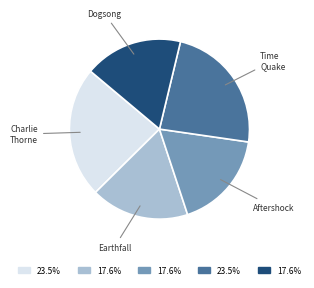

How many segments does this pie chart have?

5